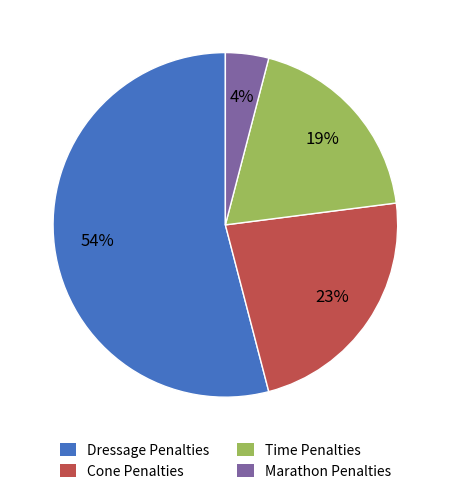

How many slices are in this pie chart?

4